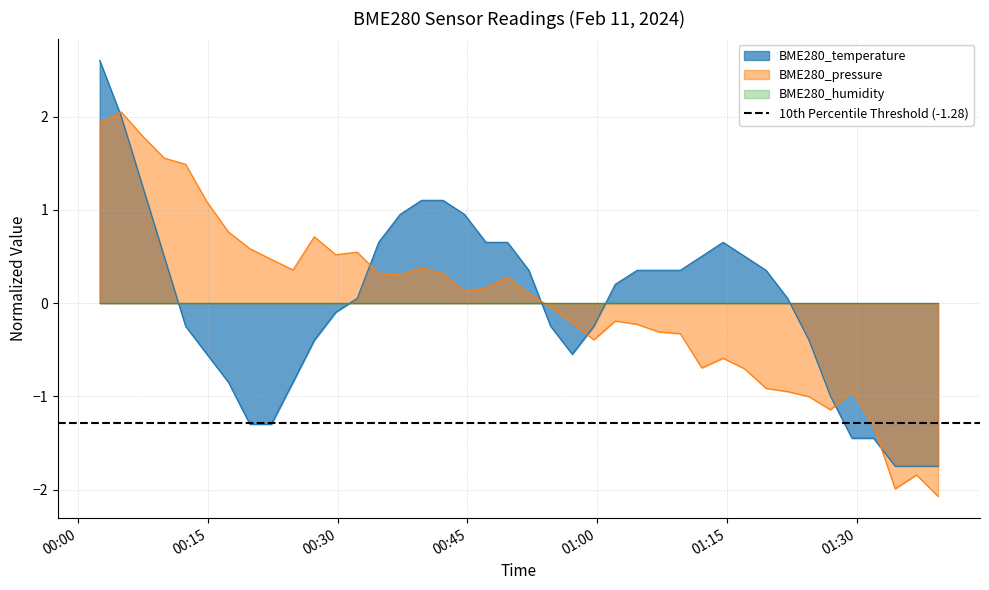

How many interior local peaks does the BME280_pressure series have?

9